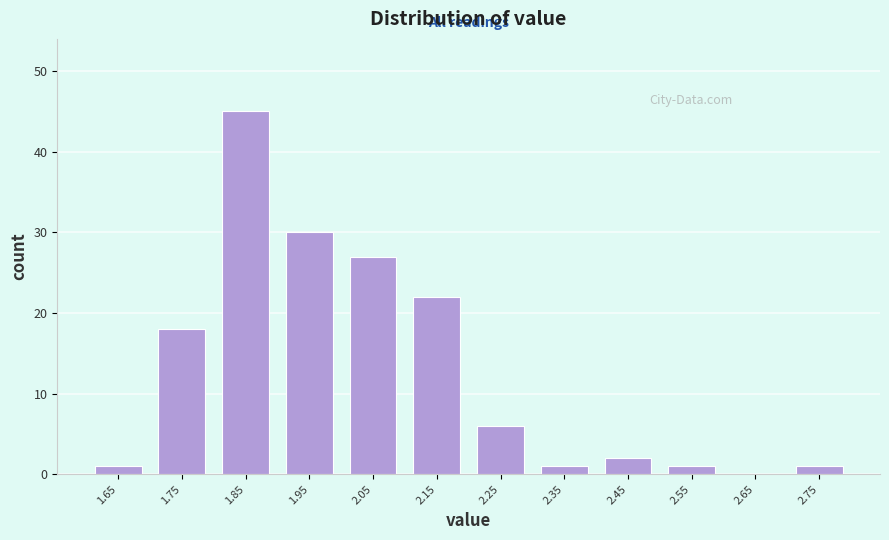

Which range on the x-axis has the tallest bar?

1.8 to 1.9